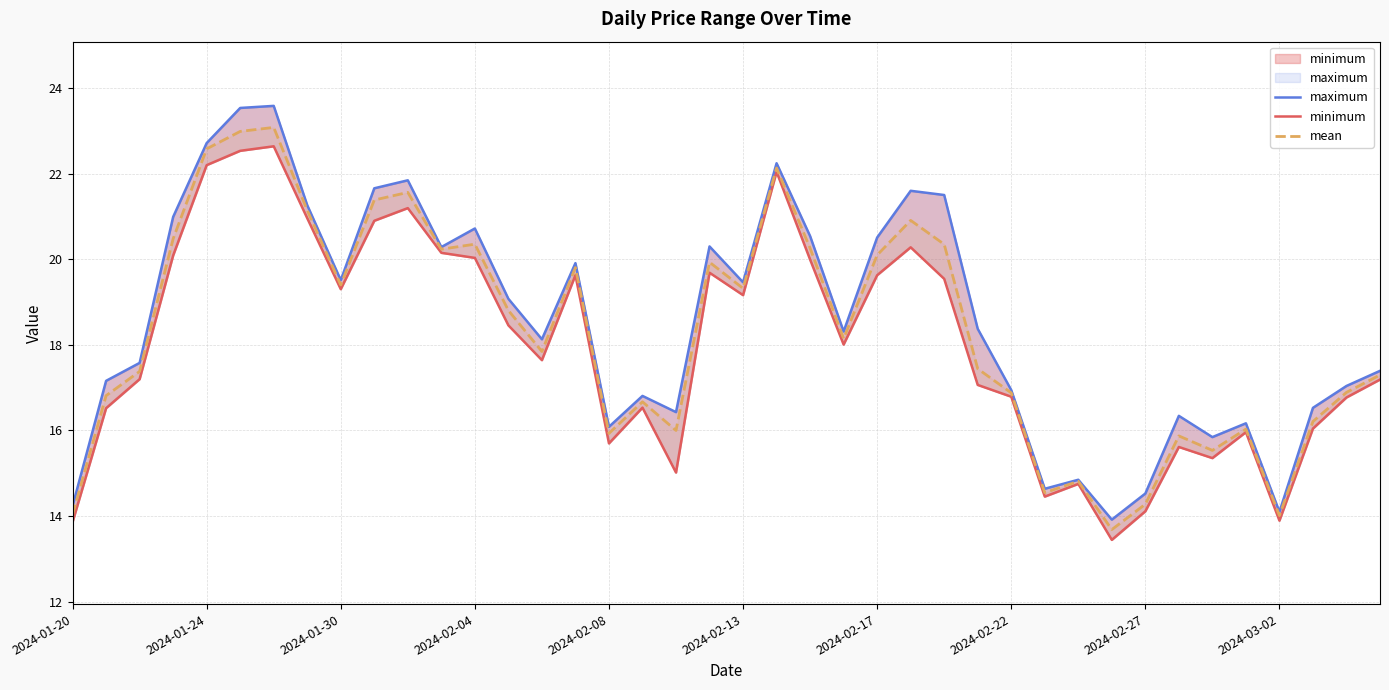

Is it true that maximum equals 33.3 at 11?

False